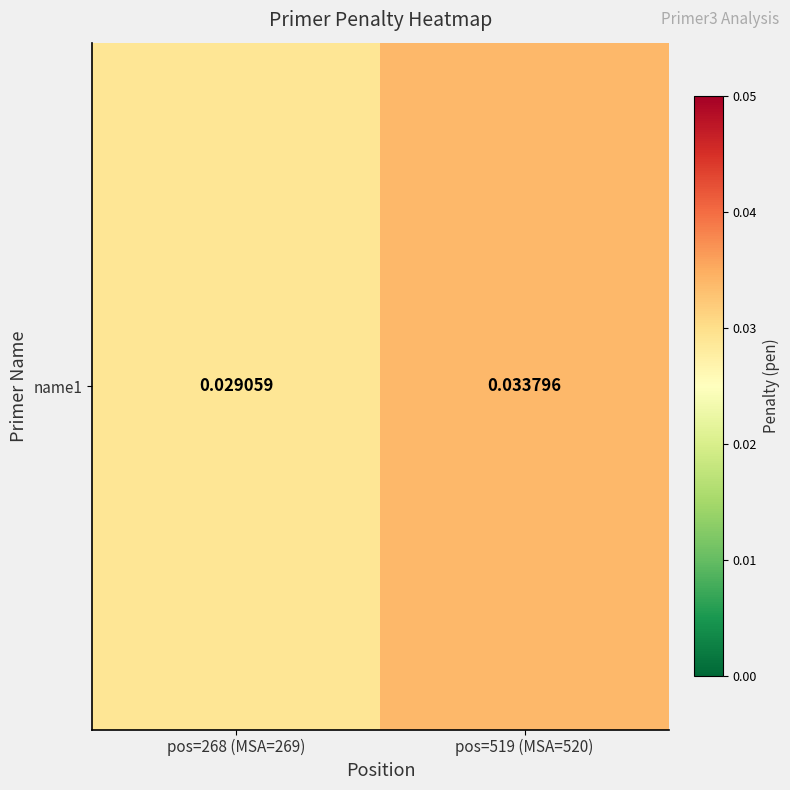

Reading right to left, transcribe all the data shown in this chart.

pos=519 (MSA=520)=0.0	pos=268 (MSA=269)=0.0